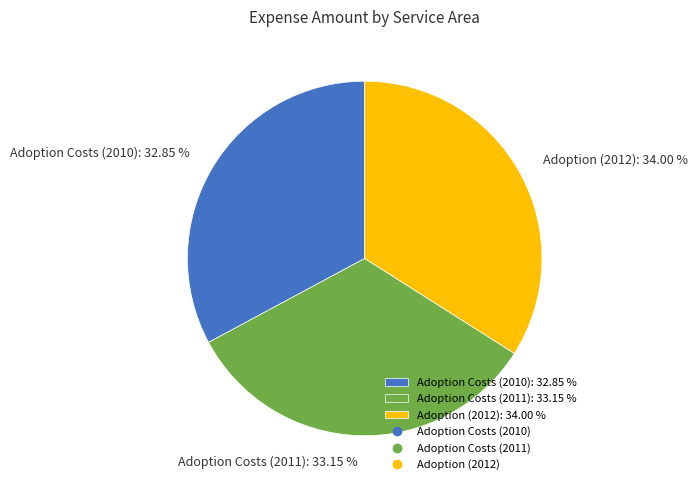

Approximately how many times larger is the value at Adoption Costs (2011): 33.15 % compared to Adoption Costs (2010): 32.85 %?

1.0